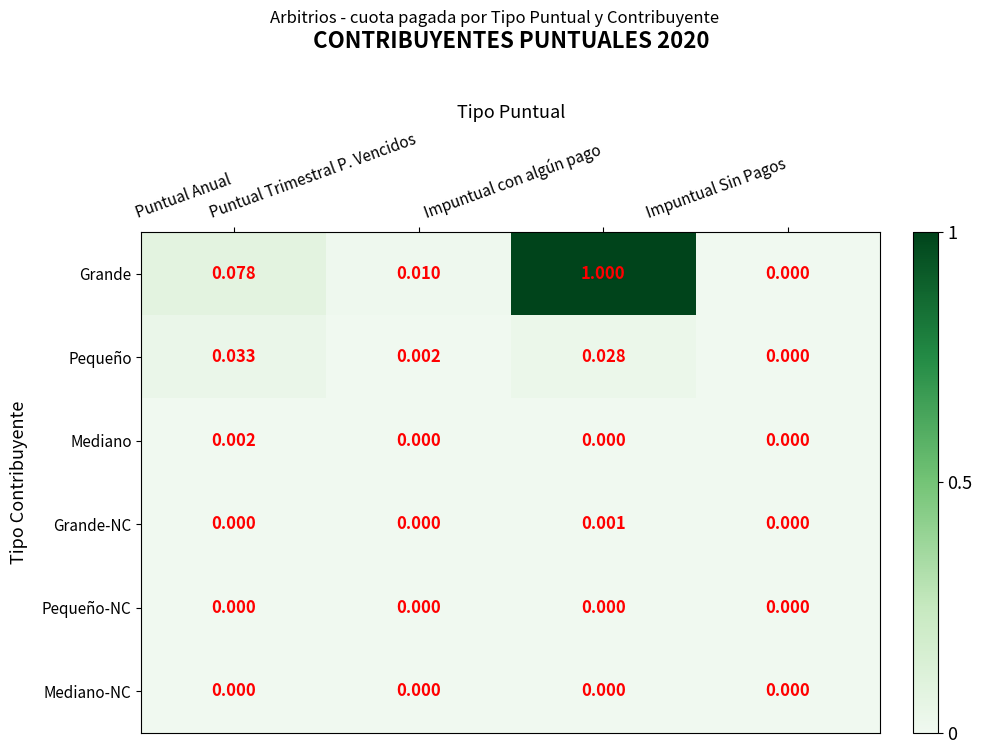

Which series has the largest range (max minus min)?

Grande